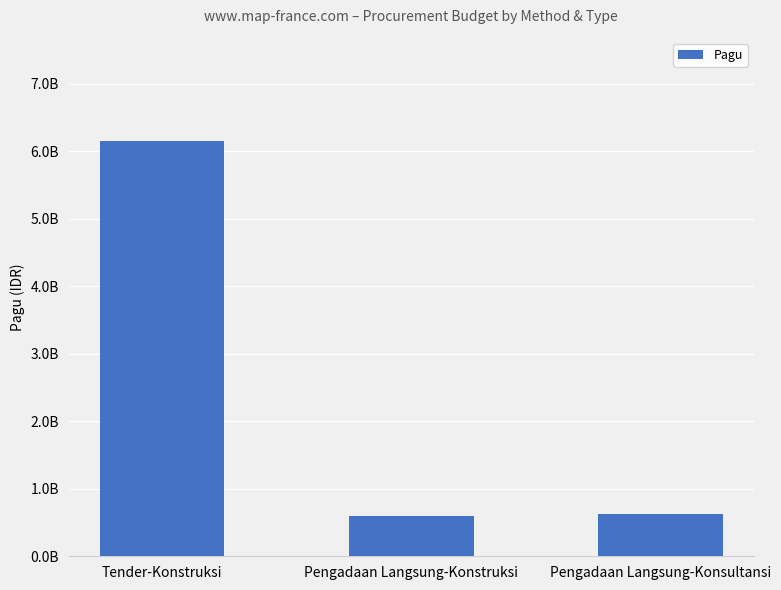

The chart shows a value of 303818031 at Pengadaan Langsung-Konsultansi. True or false?

False